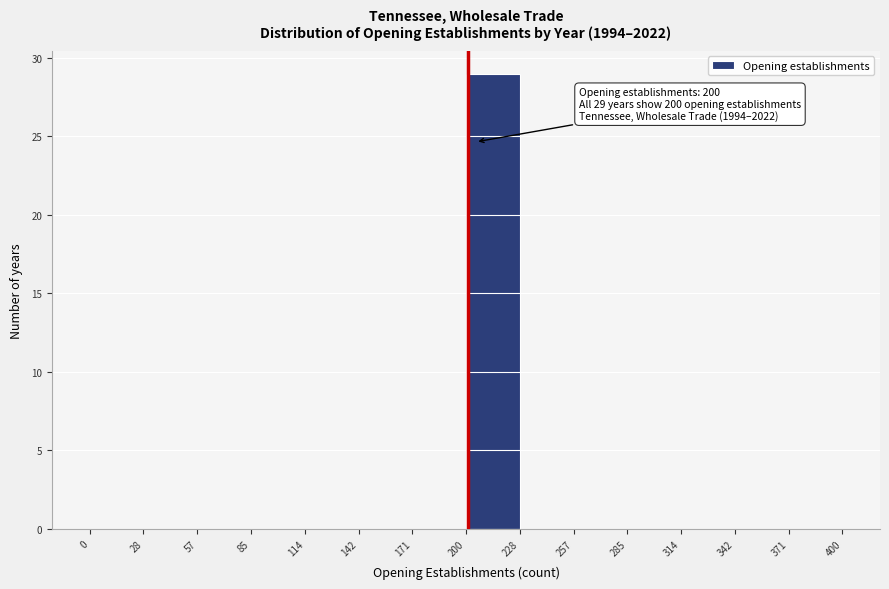

Which range on the x-axis has the tallest bar?

200 to 228